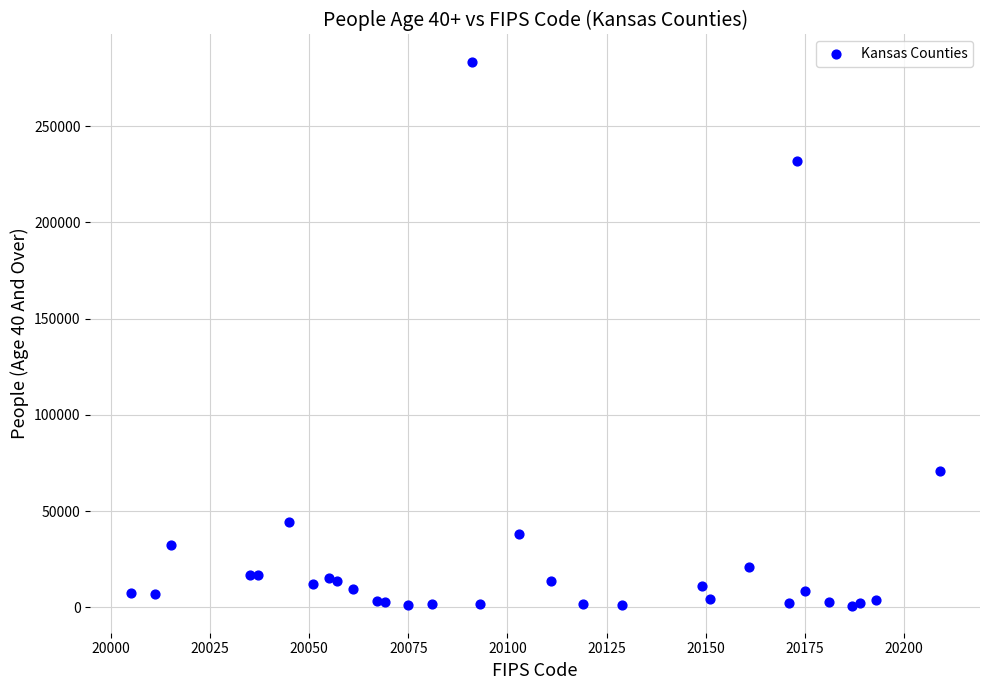

What Y value in the scatter plot is closest to 142185?

70989